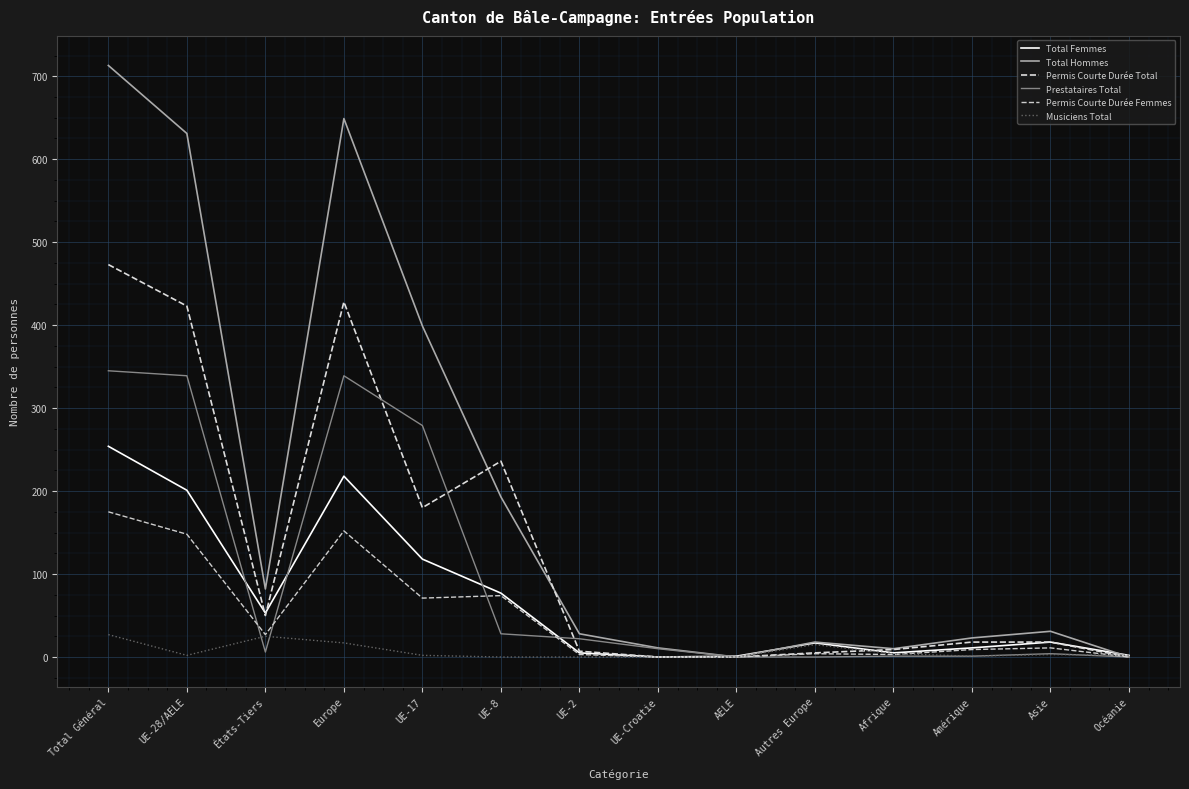

What is the maximum value for Permis Courte Durée Total?

473